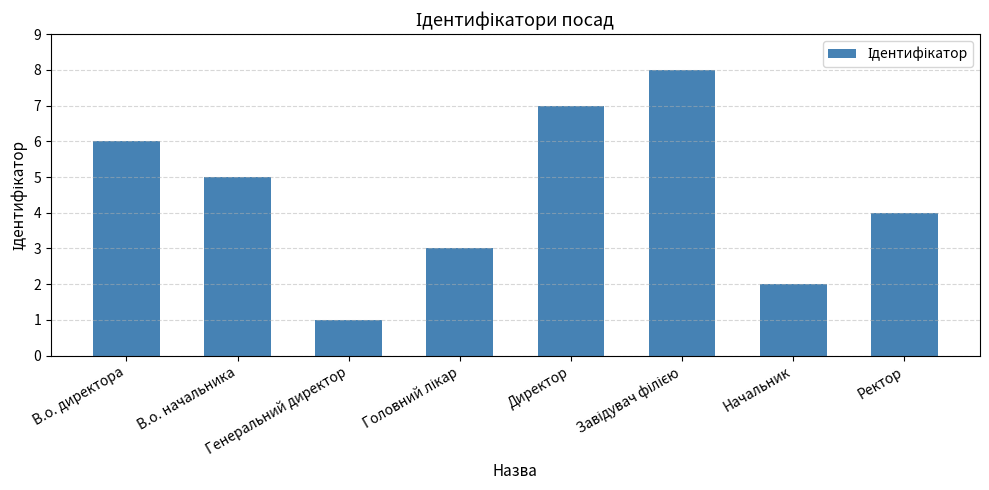

Where does the data first go above 5?

В.о. директора